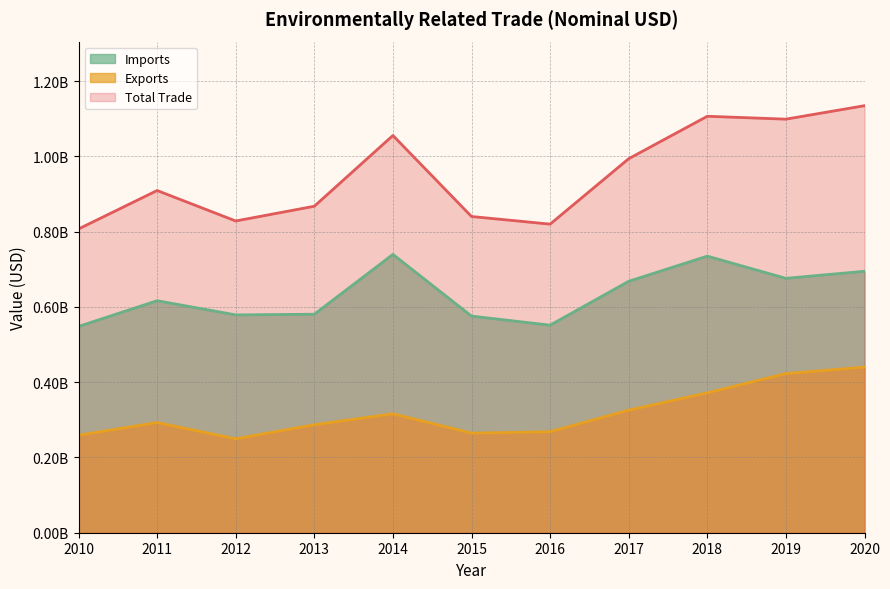

Reading left to right, what are all the values shown in this chart?

Total Trade: 2010=807404829	2011=909534614	2012=828592009	2013=867795094	2014=1055825314	2015=840479292	2016=820185911	2017=994149512	2018=1106899563	2019=1099211216	2020=1135049732
Exports: 2010=259121986	2011=292867322	2012=249659960	2013=287045317	2014=316051618	2015=264719782	2016=268504132	2017=325846642	2018=371773743	2019=423096732	2020=440116755
Imports: 2010=548282843	2011=616667292	2012=578932049	2013=580749777	2014=739773696	2015=575759510	2016=551681779	2017=668302870	2018=735125820	2019=676114484	2020=694932977